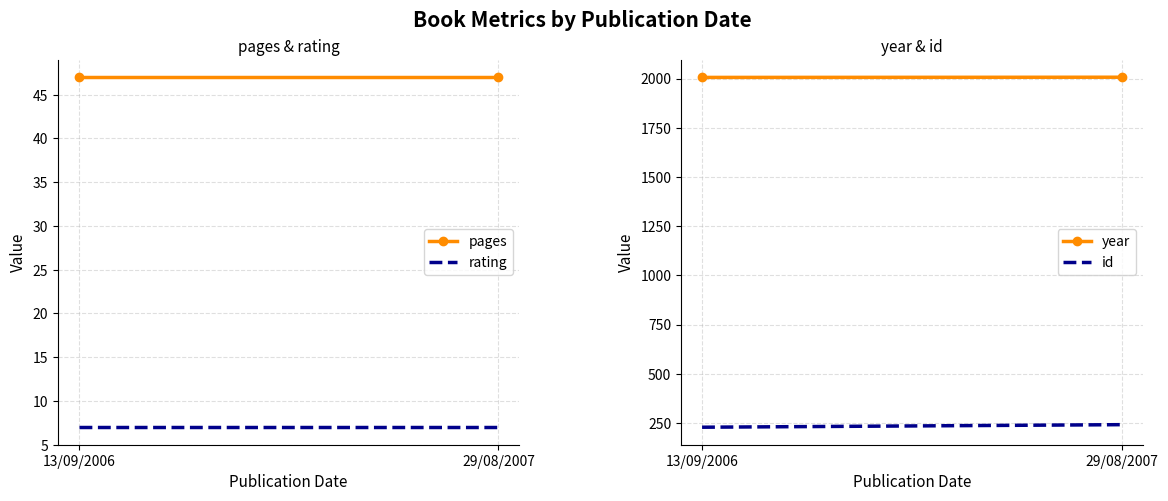

How many data points in year are less than 2007?

1